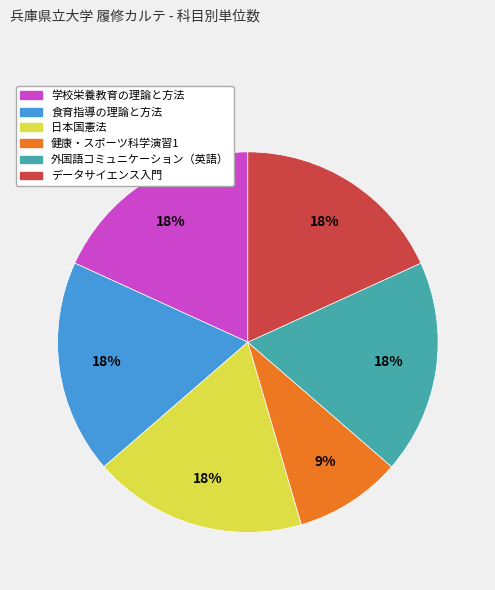

To the nearest percent, what is the difference between the largest and smallest slice percentages?

9%